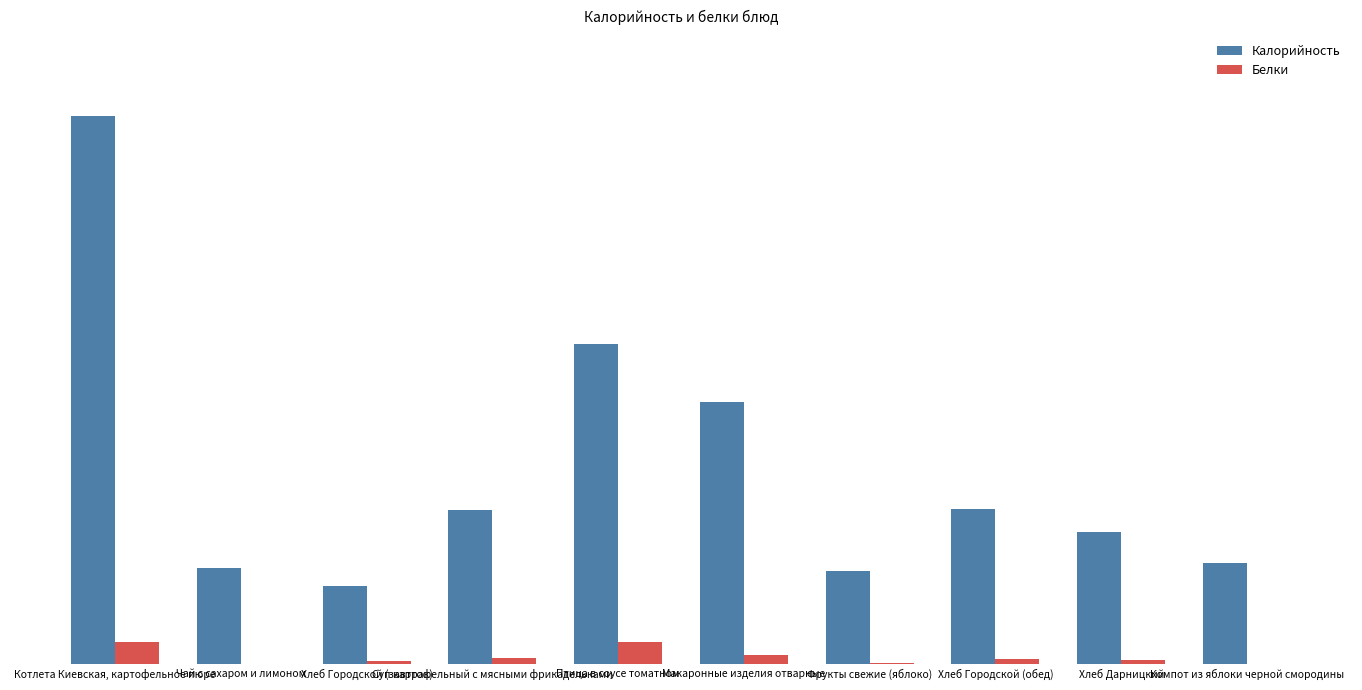

The value of Белки at Фрукты свежие (яблоко) is 0.2. True or false?

False